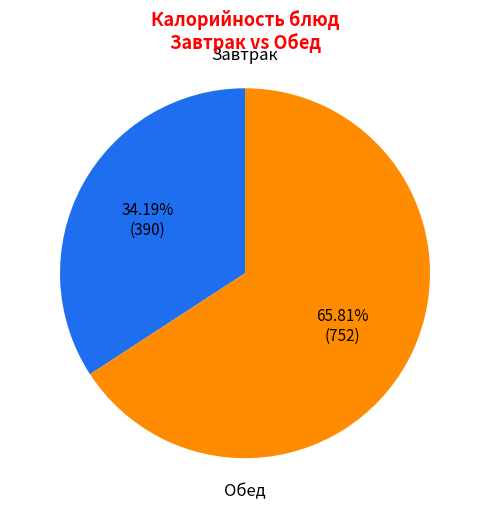

Is there a majority slice in this chart?

Yes